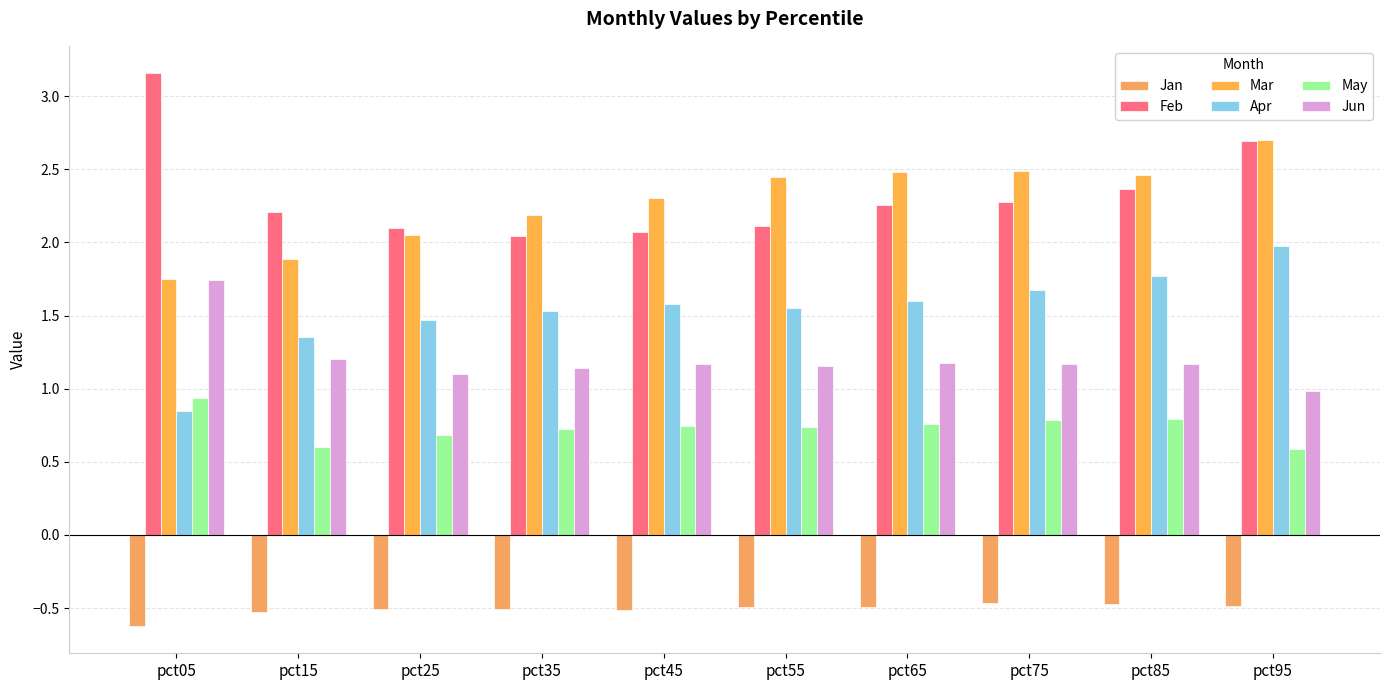

Where is Jun nearest to the value 1?

pct95